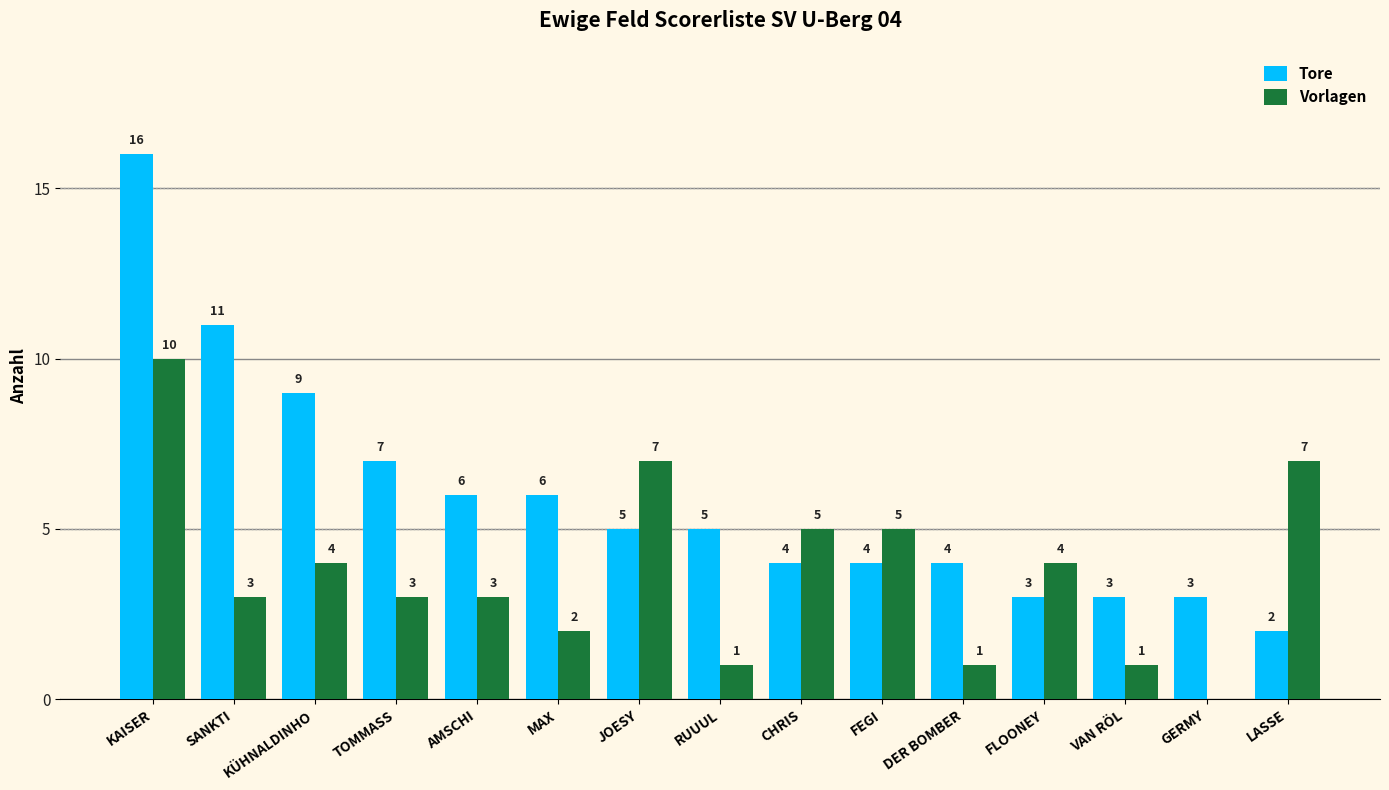

Reading left to right, extract all data points from this chart.

Tore: KAISER=16	SANKTI=11	KÜHNALDINHO=9	TOMMASS=7	AMSCHI=6	MAX=6	JOESY=5	RUUUL=5	CHRIS=4	FEGI=4	DER BOMBER=4	FLOONEY=3	VAN RÖL=3	GERMY=3	LASSE=2
Vorlagen: KAISER=10	SANKTI=3	KÜHNALDINHO=4	TOMMASS=3	AMSCHI=3	MAX=2	JOESY=7	RUUUL=1	CHRIS=5	FEGI=5	DER BOMBER=1	FLOONEY=4	VAN RÖL=1	GERMY=0	LASSE=7